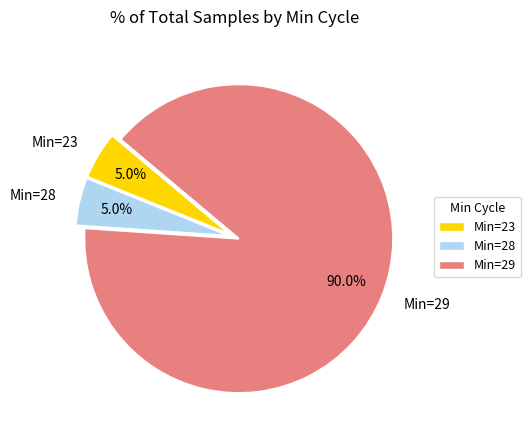

What is the largest slice in the pie chart?

Min=29